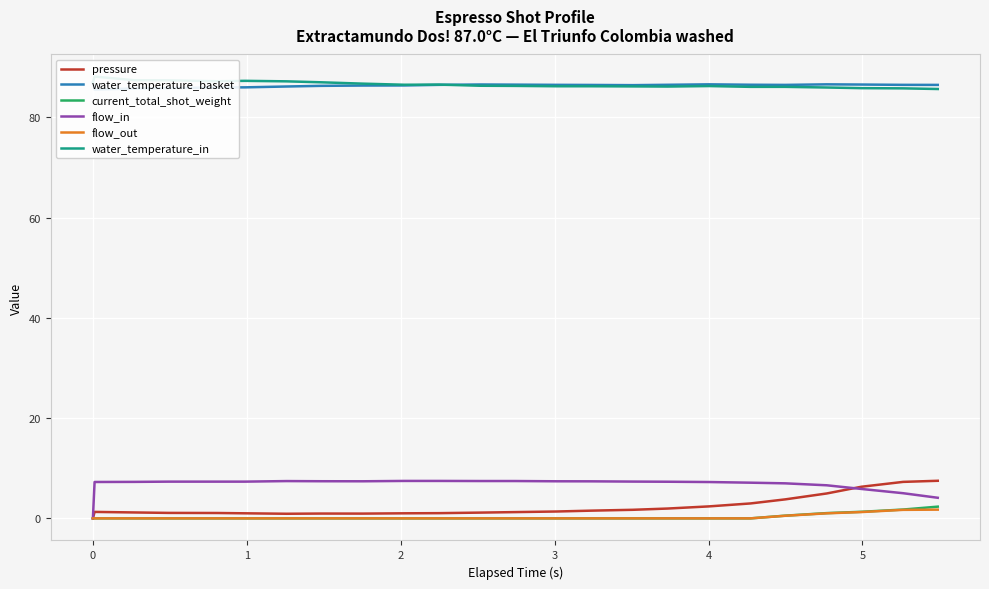

True or false: current_total_shot_weight has more than 2 points higher than both neighbors.

False